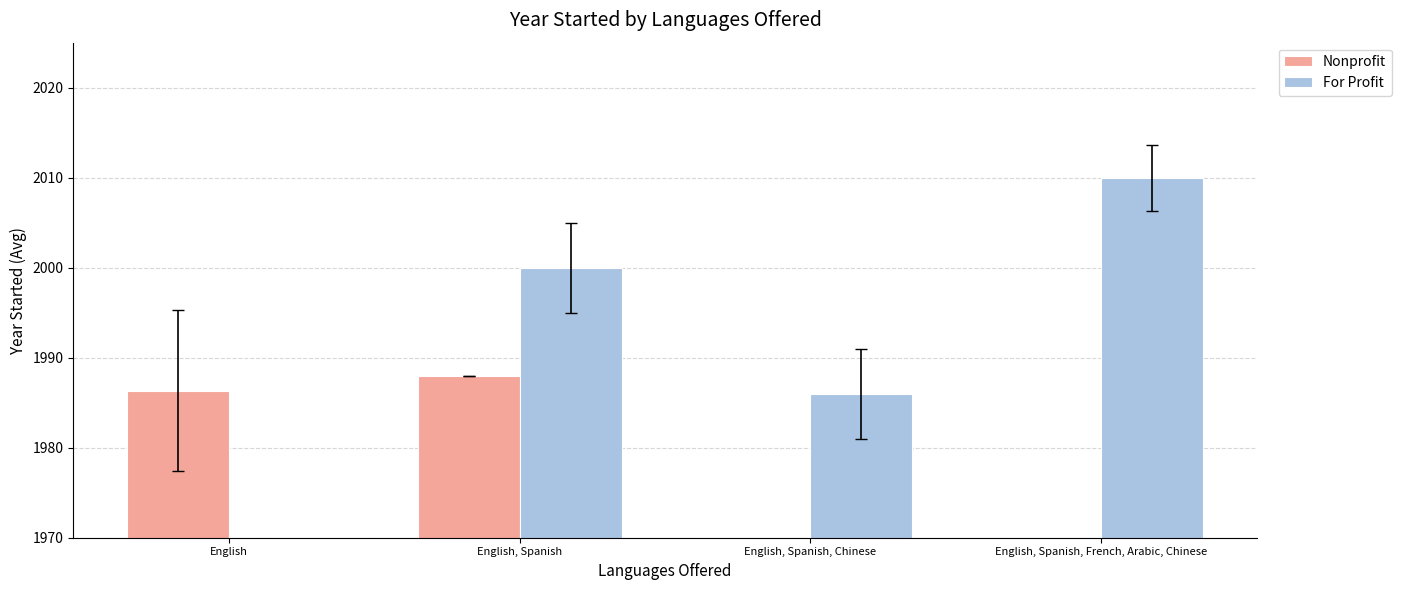

Reading left to right, list all the values displayed in this chart.

Nonprofit: 1986.3	1988.0	0.0	0.0
For Profit: 0.0	2000.0	1986.0	2010.0